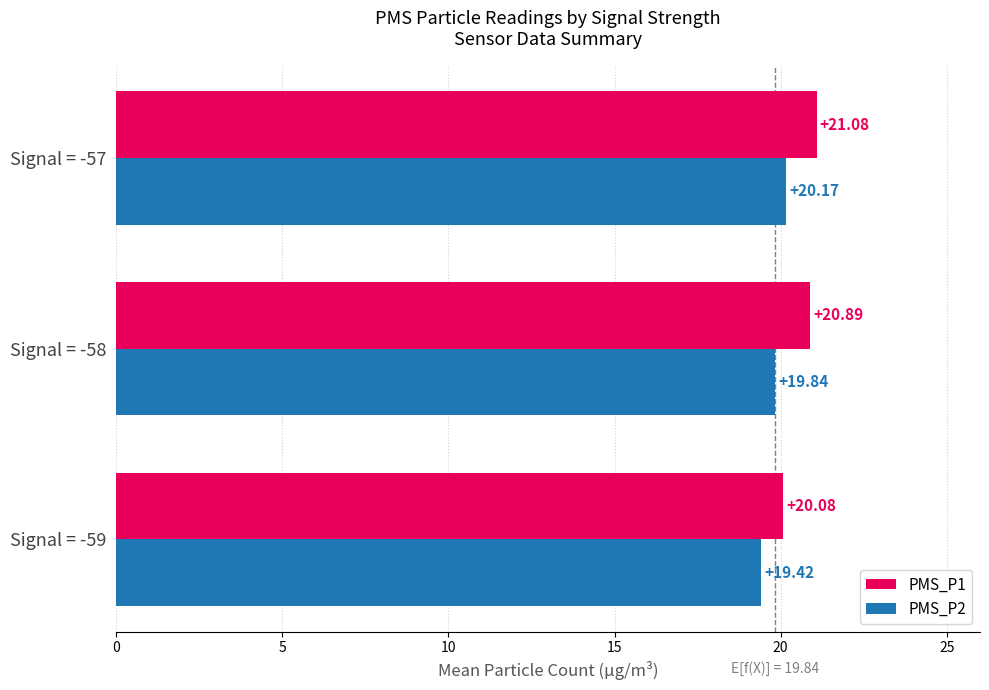

At which label does PMS_P2 reach its peak?

Signal = -57